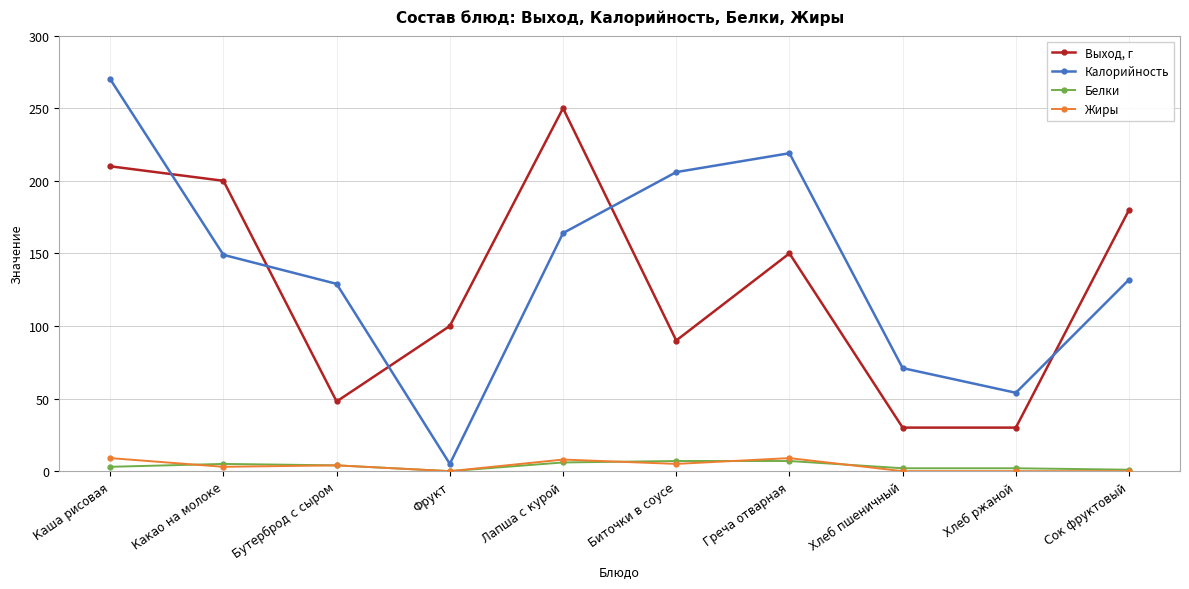

What is the greatest value displayed?

270